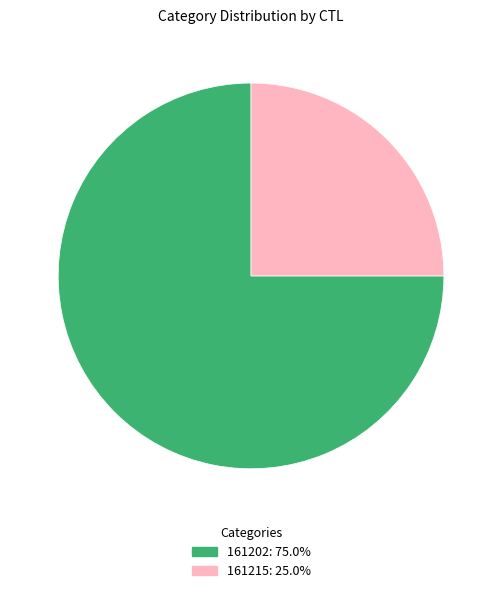

Which category accounts for the majority?

161202